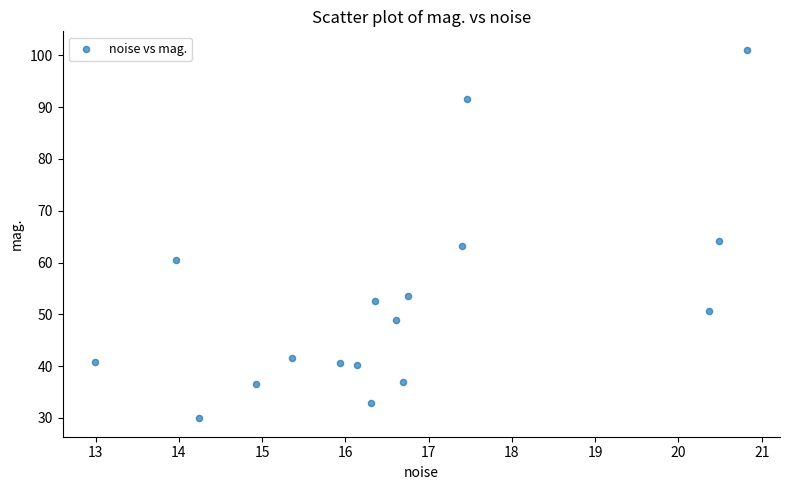

What is the range of X values (max minus min)?

7.8